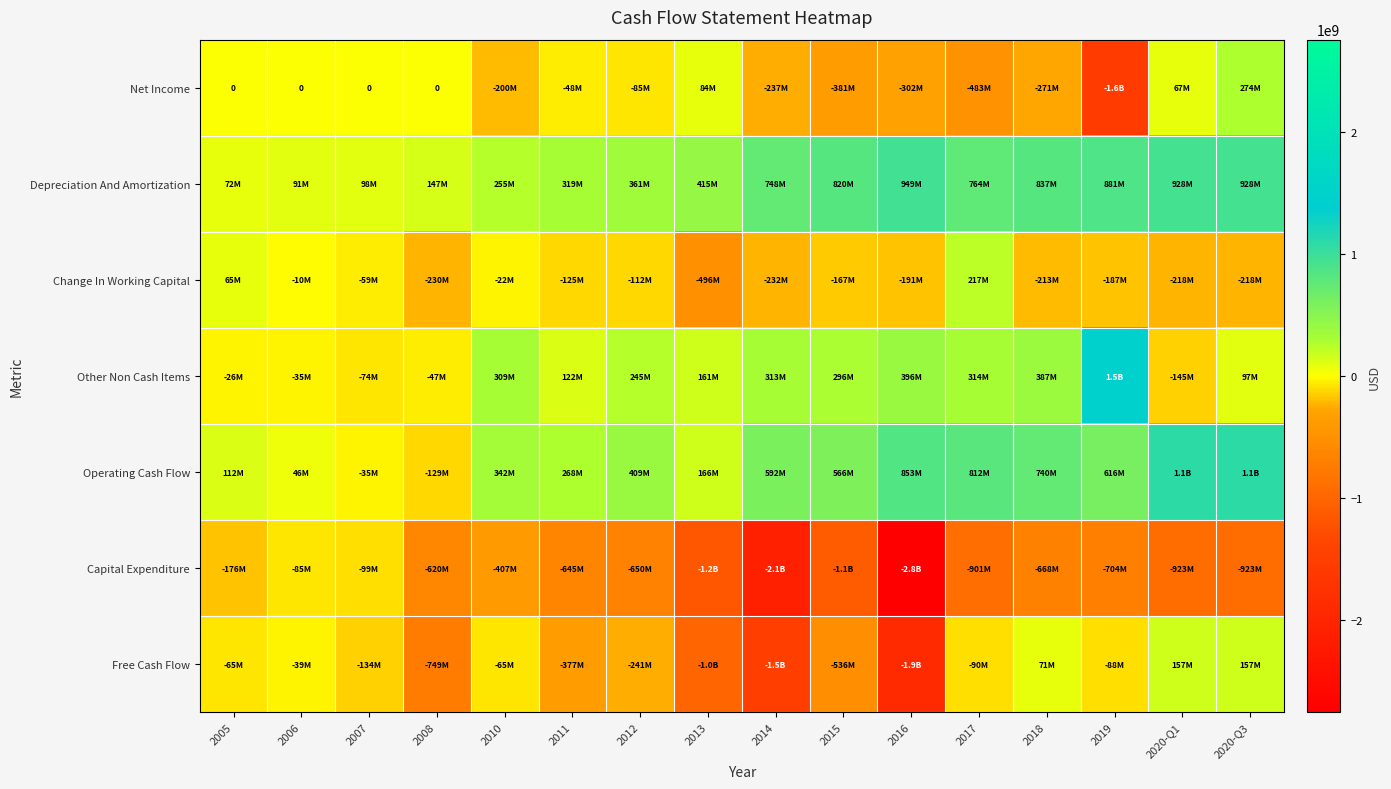

What value does the Other Non Cash Items series have at 2005?

-26000000.0